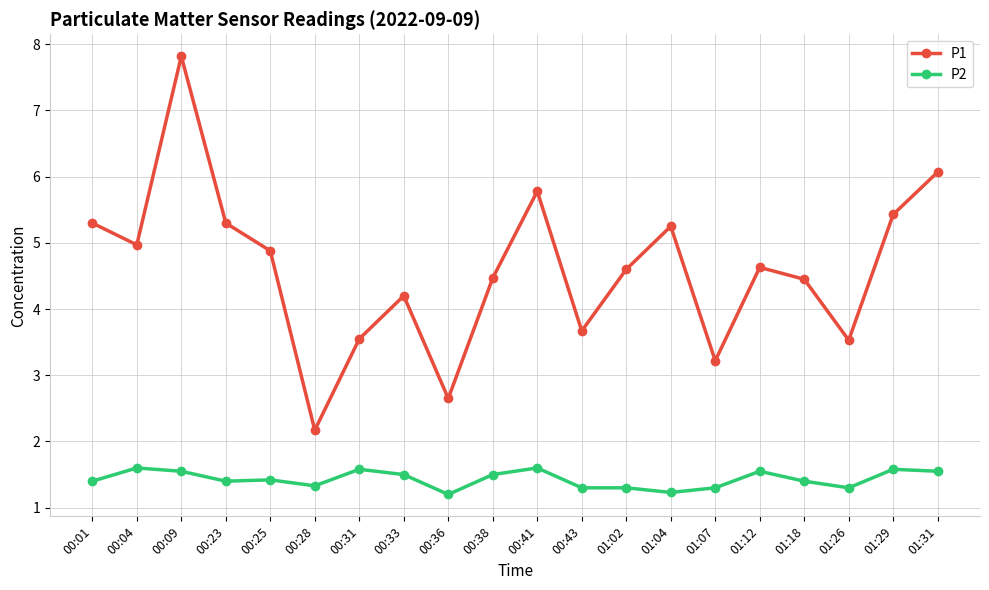

What is the minimum value for P1?

2.2